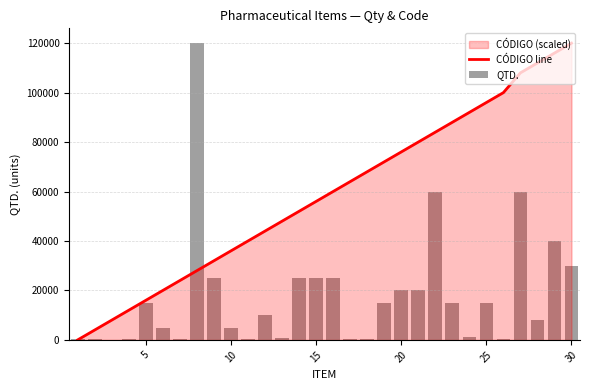

What is the maximum value for CÓDIGO line?

120000